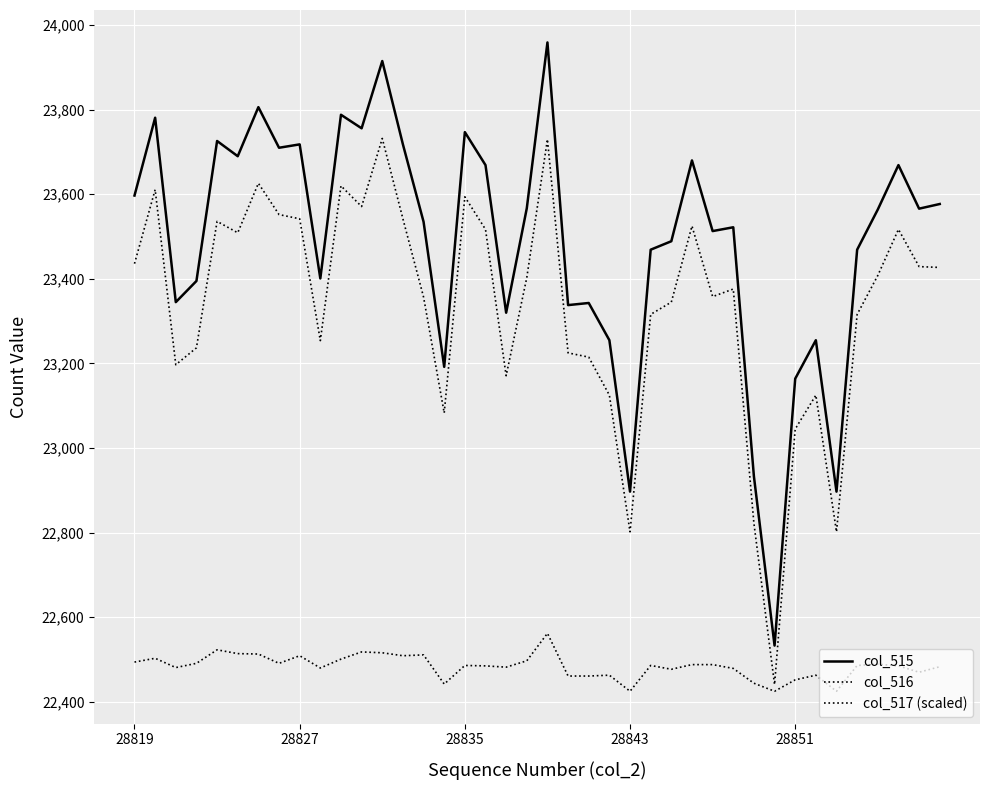

Does the chart have visible grid lines?

Yes